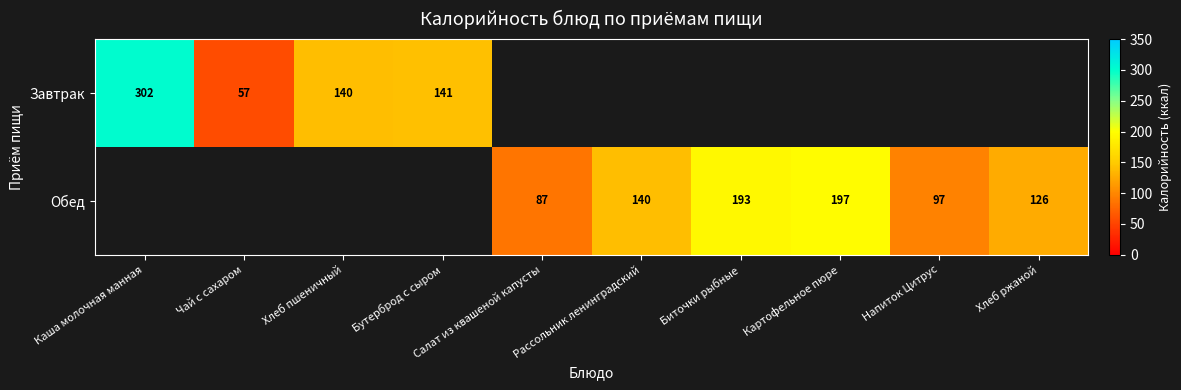

At how many categories does at least one series exceed 272?

1